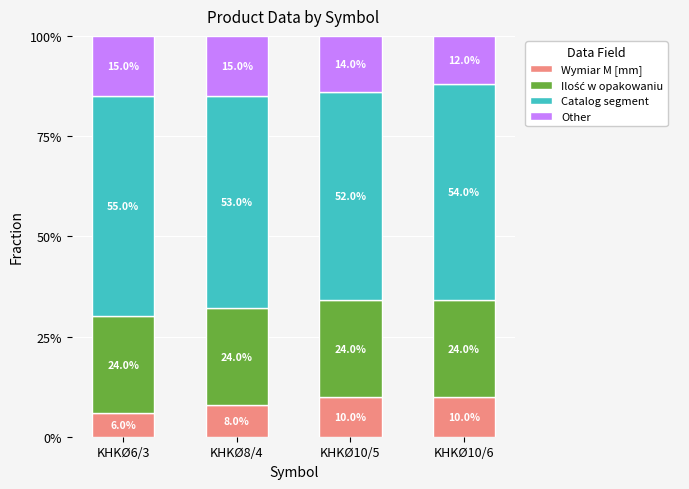

What is the total value across all series at KHKØ10/5?

100